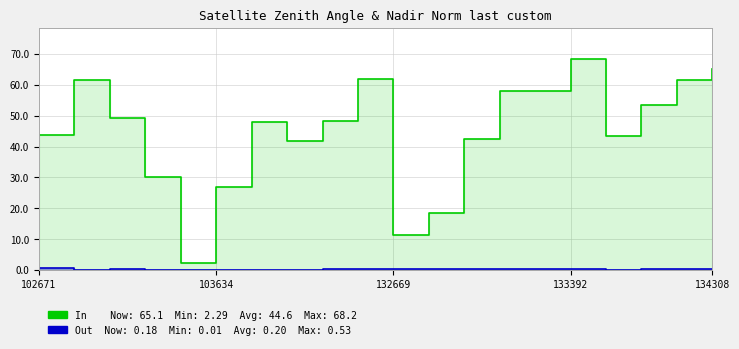

Which series has the largest total across all categories?

In